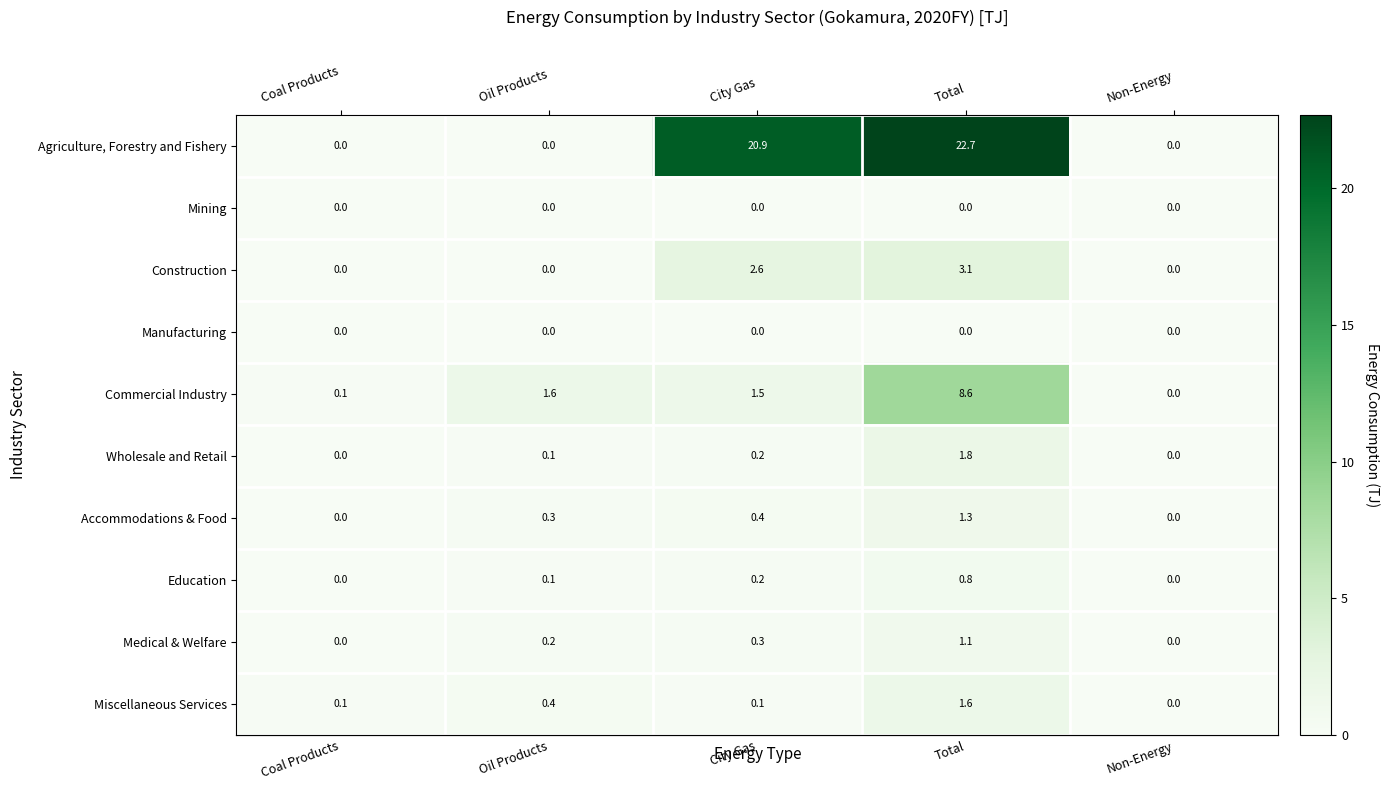

Which category has the highest value across all series?

Total